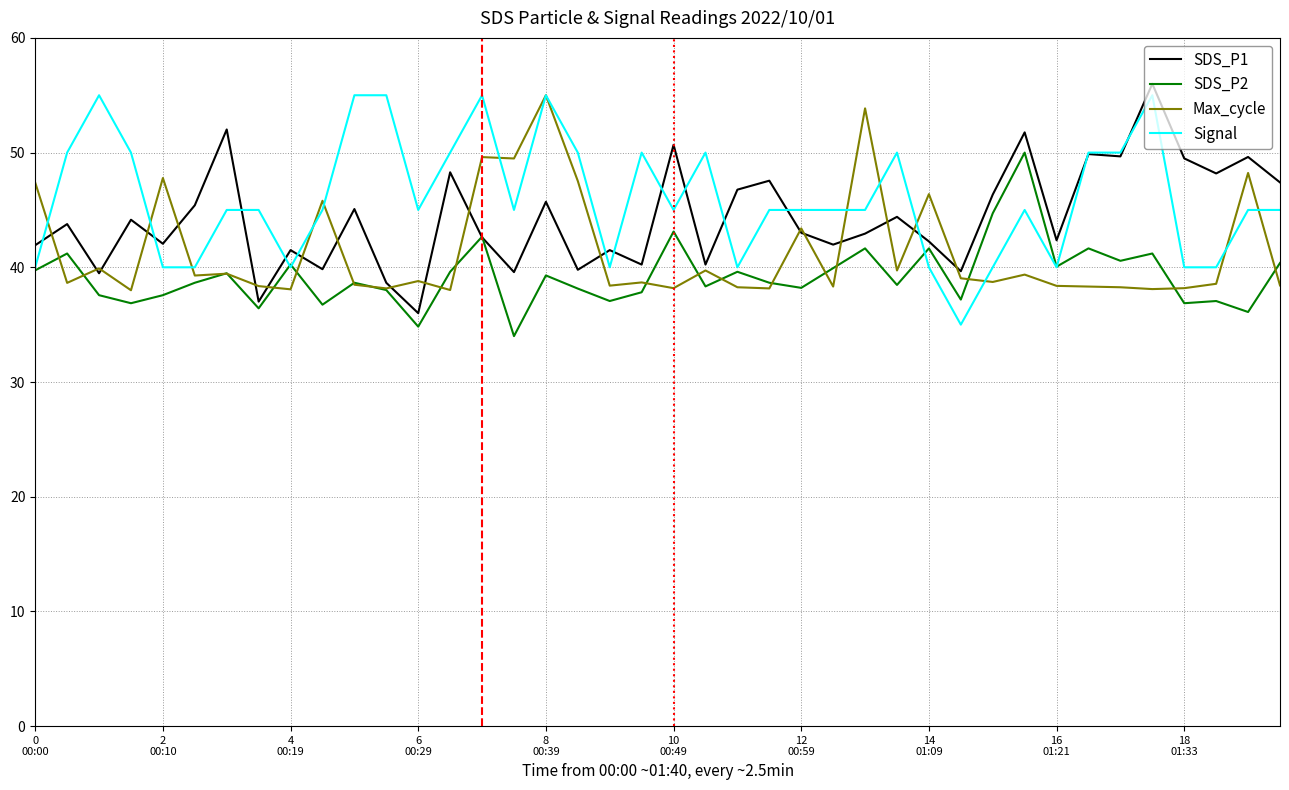

What is the maximum value for Max_cycle?

55.0